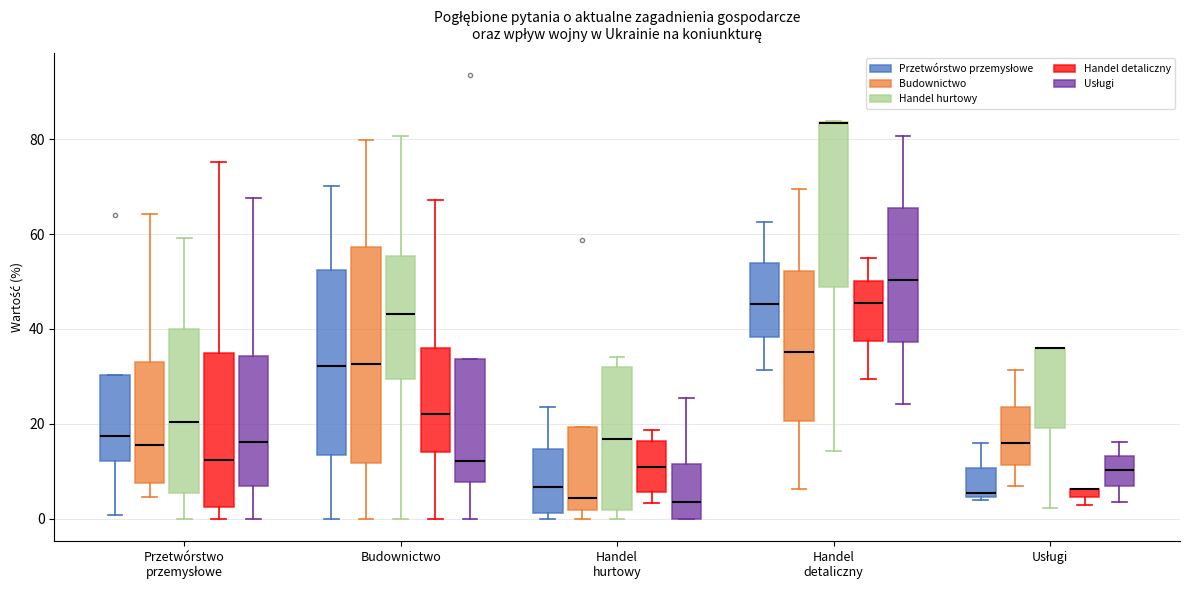

Where does the median line of the box for Przetwórstwo przemysłowe (Usługi) sit on the y-axis? The values are not printed on the chart, so give them approximately, as read against the axis.

16